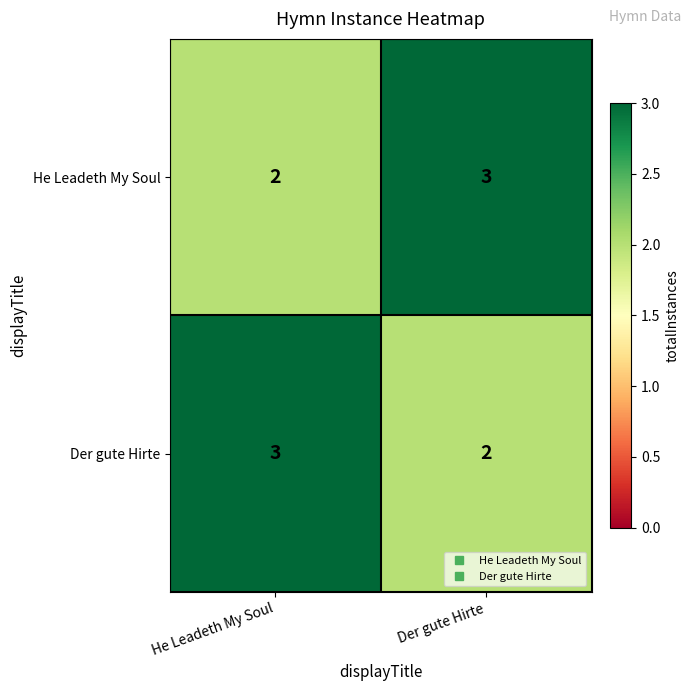

The He Leadeth My Soul series shows 3 at Der gute Hirte. True or false?

True